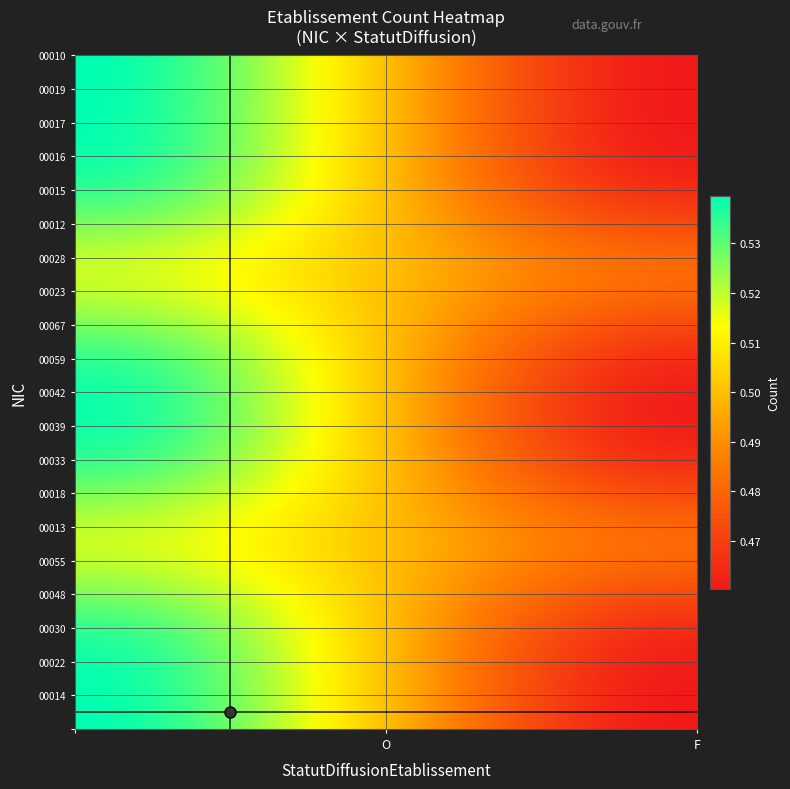

Count the number of data series in this chart.

20